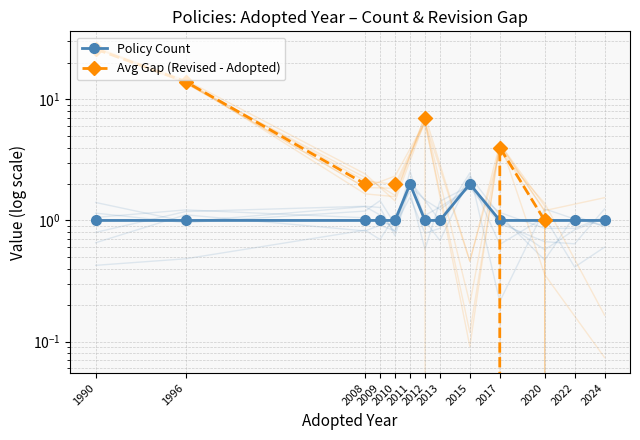

How many intersections are there between Avg Gap (Revised - Adopted) and Policy Count?

1